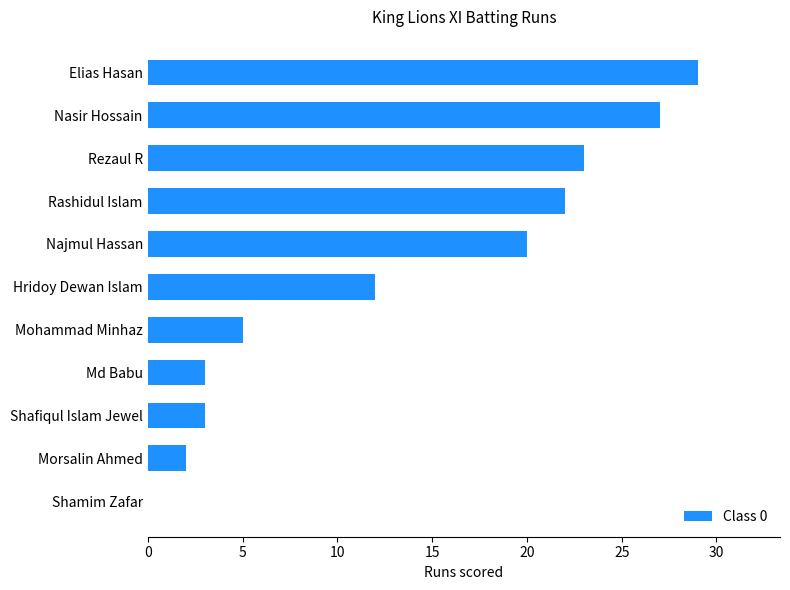

At which category does the chart reach its peak across all series?

Elias Hasan